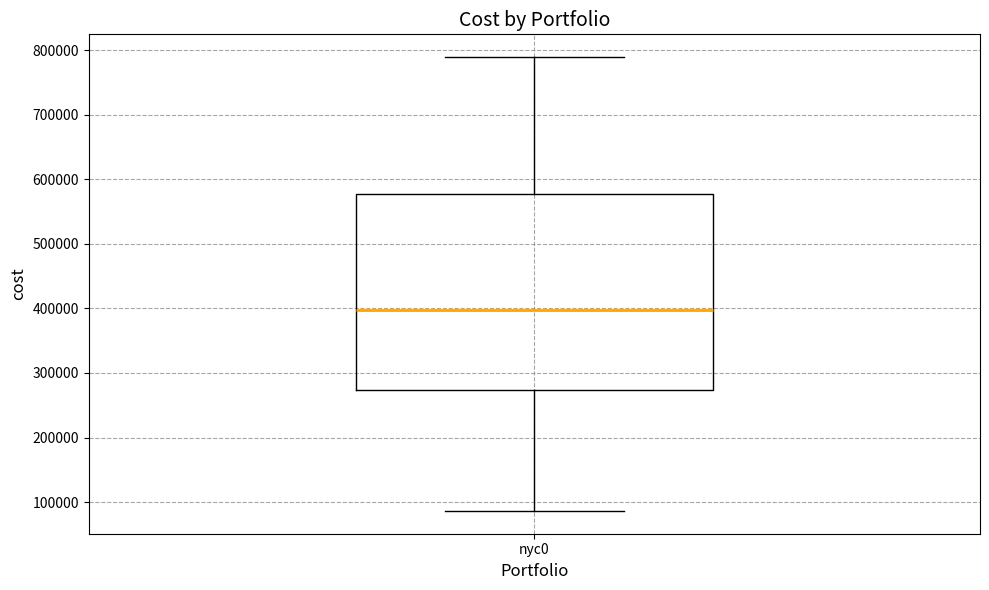

Transcribe this box plot: give where the median line is, the range the box spans, and where the two whiskers end, as read against the y-axis. The values are not printed on the chart, so give them approximately, as read against the axis.

median 400000, box 270000 to 580000, whiskers 90000 to 790000